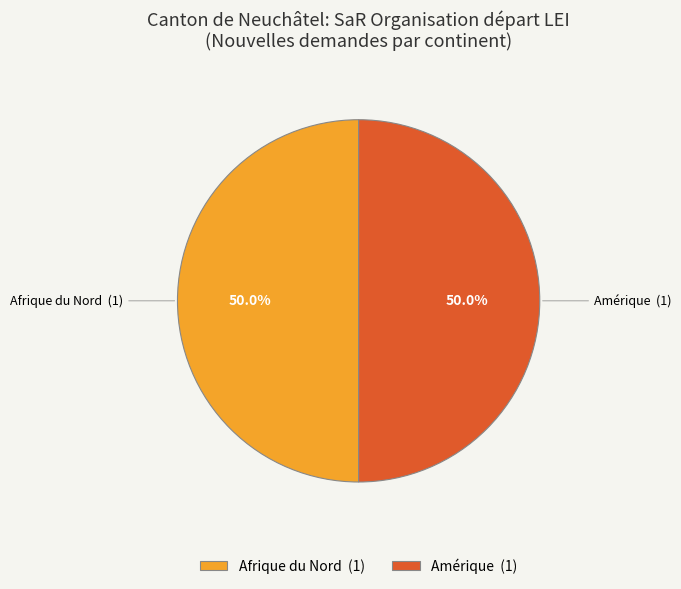

How many slices are in this pie chart?

2